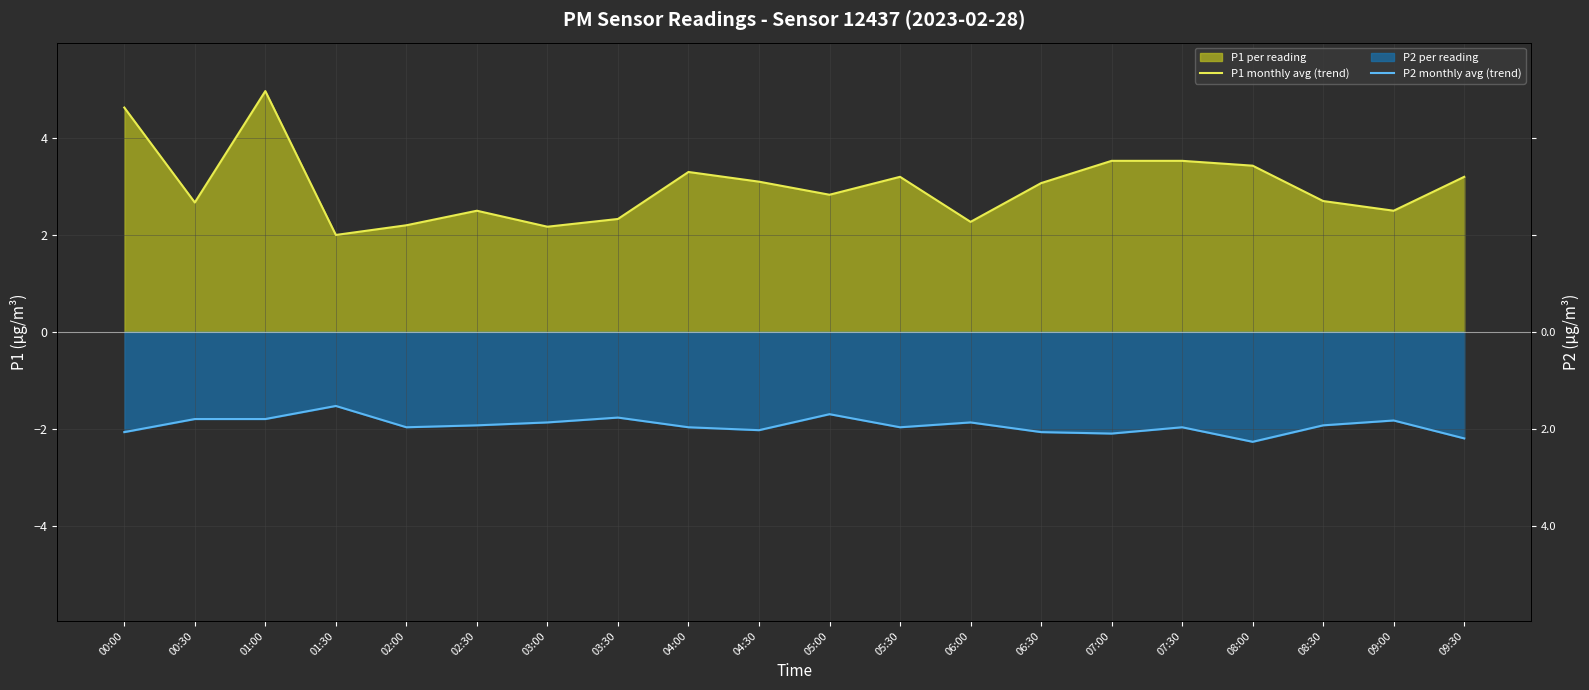

What is the sum of the P1 monthly avg (trend) values at 04:30 and 06:30?

6.2